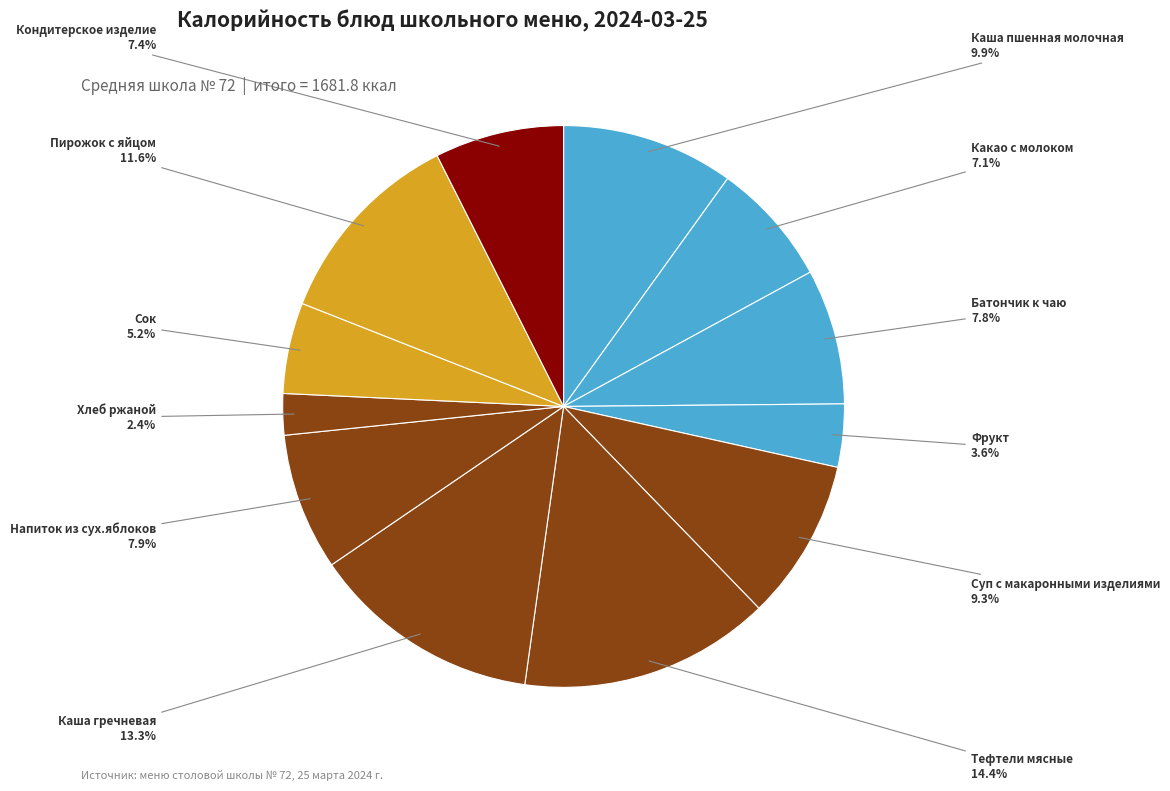

Which category has the smallest portion of the pie?

Хлеб ржаной